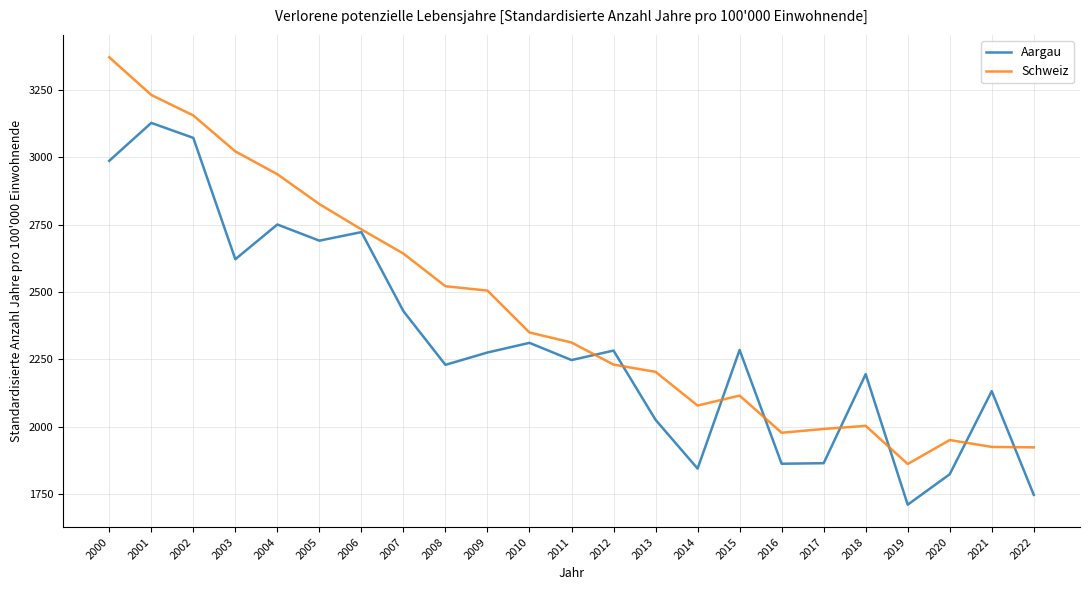

Does the chart have visible grid lines?

Yes